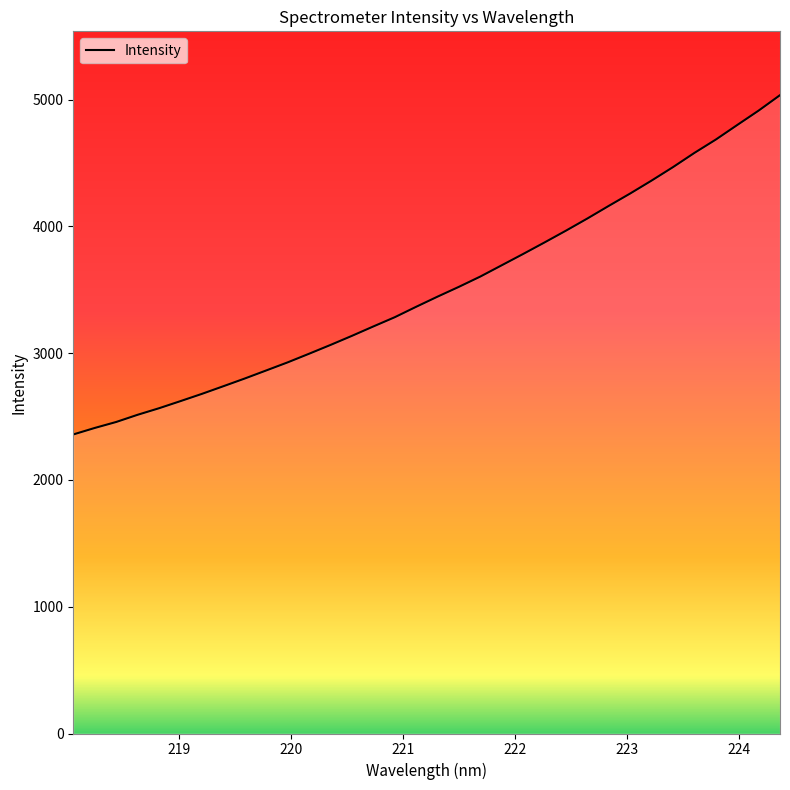

What is the minimum value shown in the chart?

2359.1